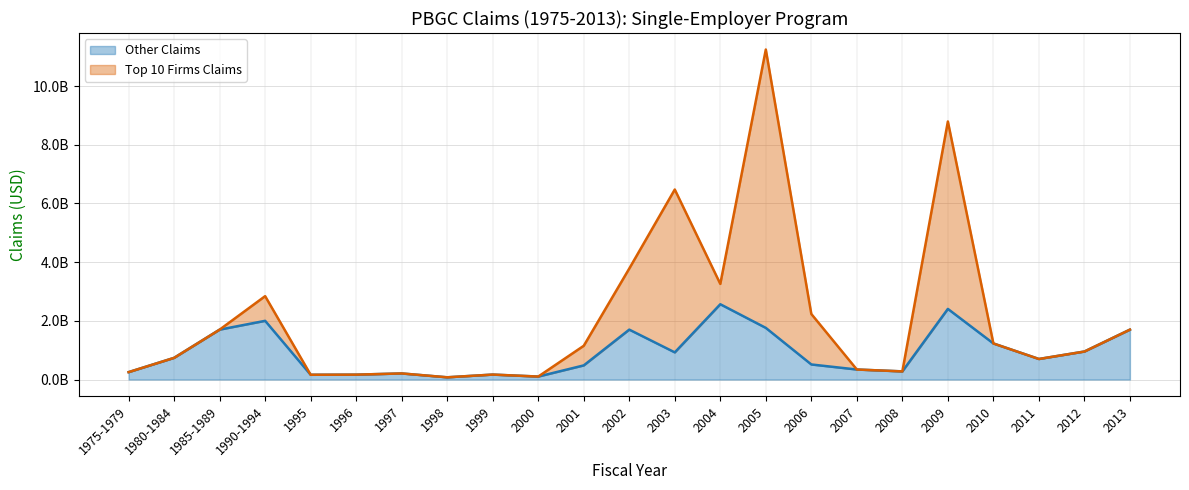

How many points are higher than both their immediate neighbors (excluding endpoints)?

6